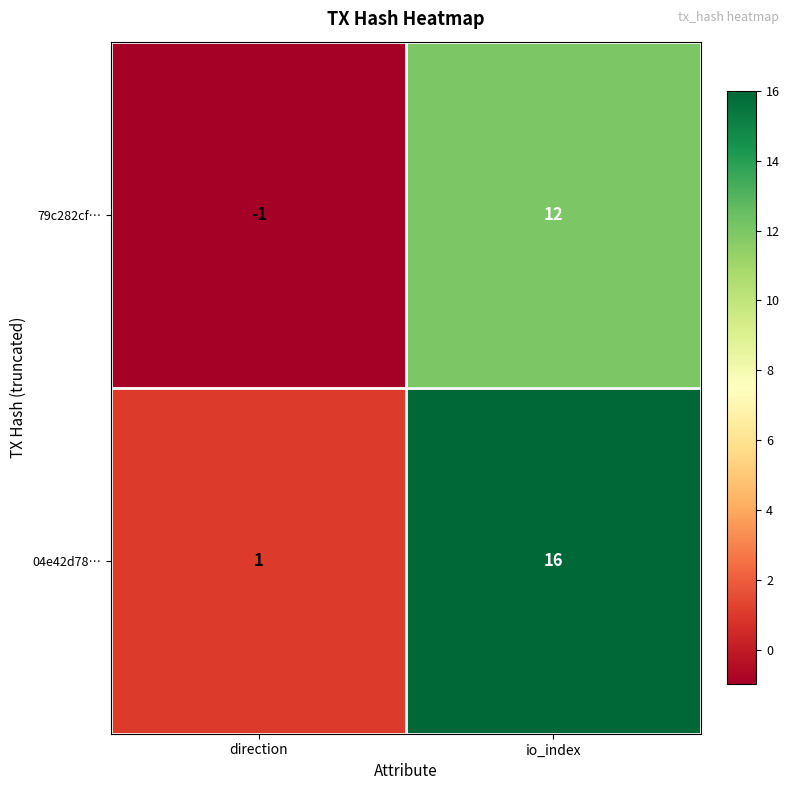

At which label is 04e42d78… closest to 8?

direction